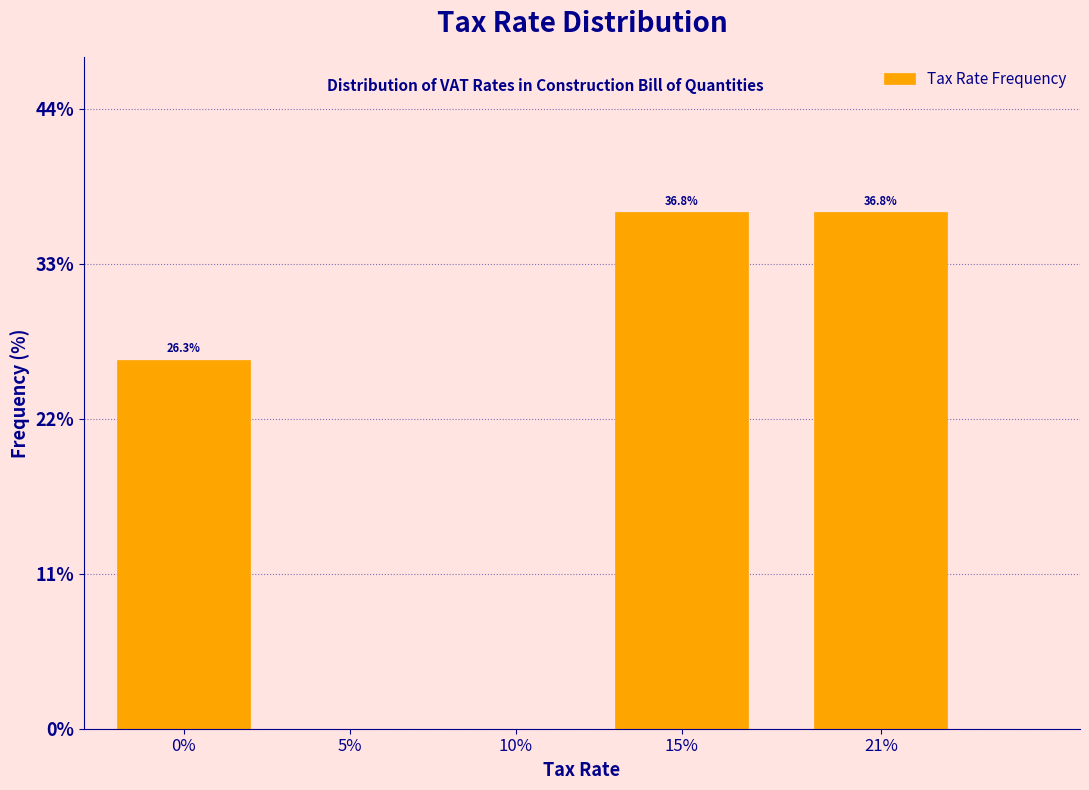

Reading left to right, what are all the values shown in this chart?

0%=26.3	5%=0.0	10%=0.0	15%=36.8	21%=36.8